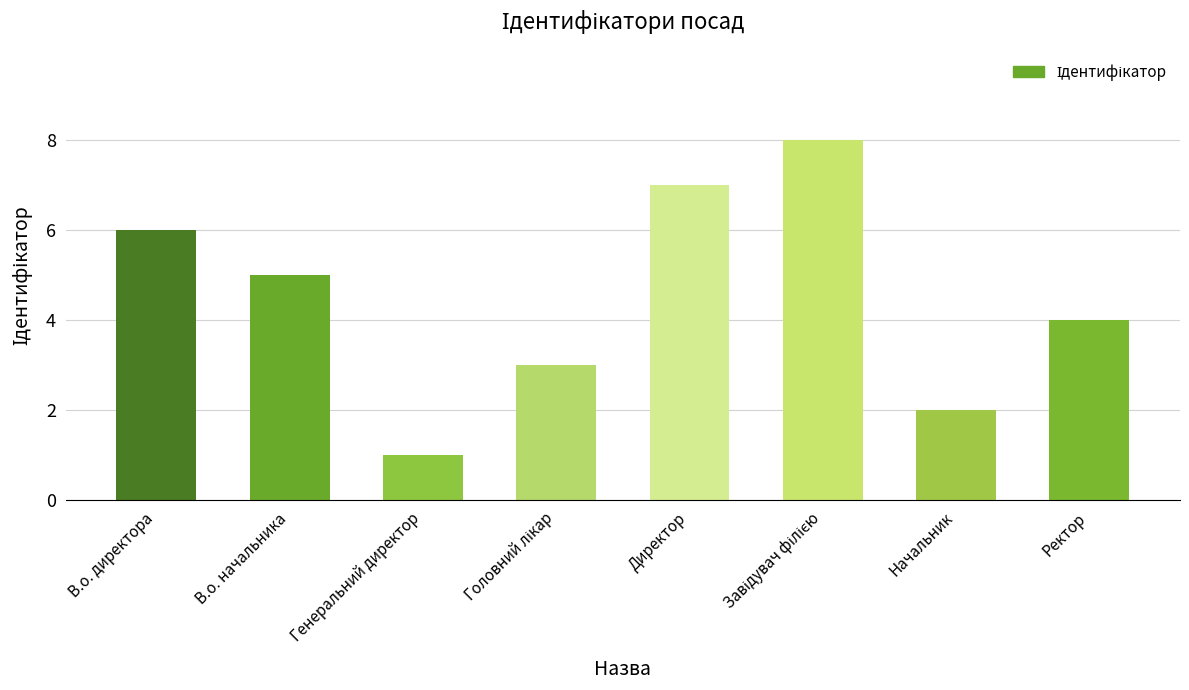

What is the change in value from Директор to Ректор?

-3